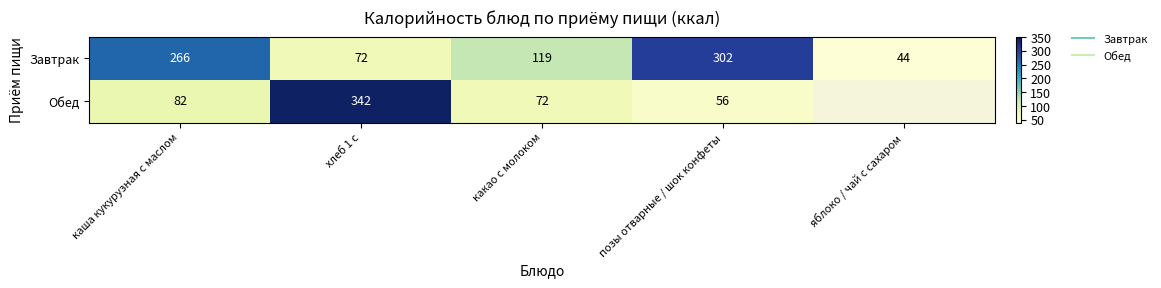

At which label is Обед closest to 199?

каша кукурузная с маслом